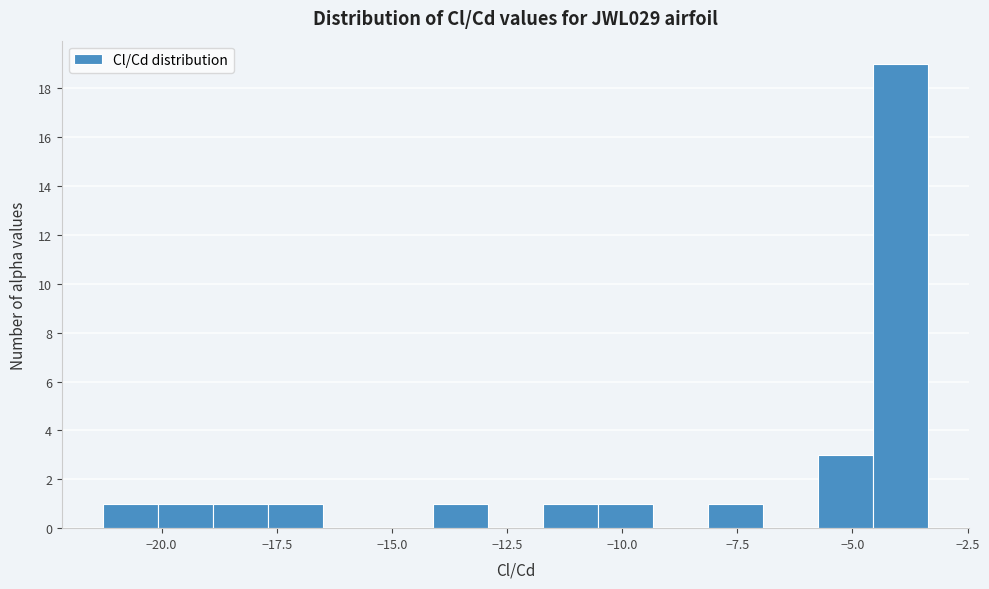

Read against the x-axis, roughly where is the centre of the tallest bar?

-4.0